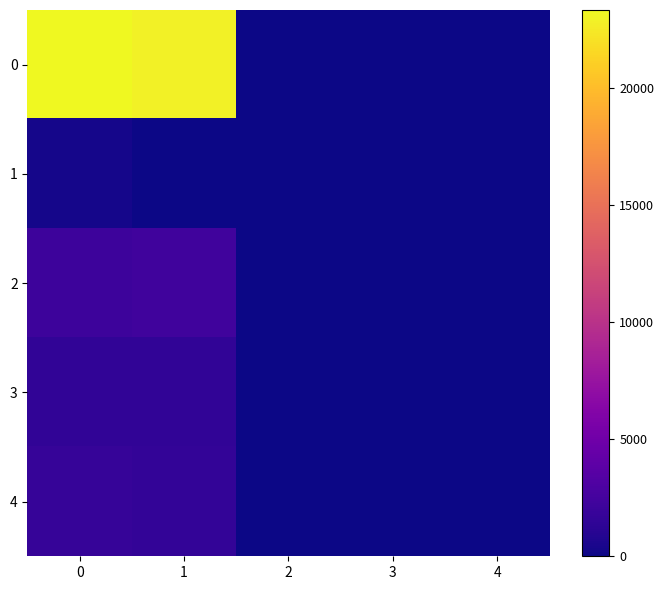

What is the difference between the highest and lowest values at 0?

22984.0